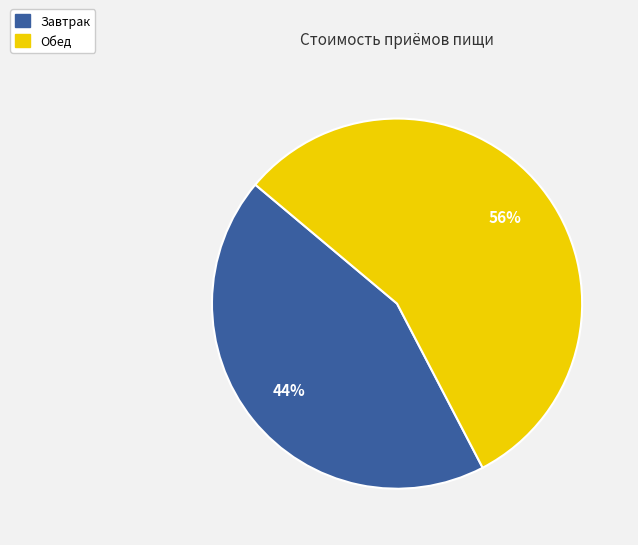

Which category has the smallest portion of the pie?

Завтрак